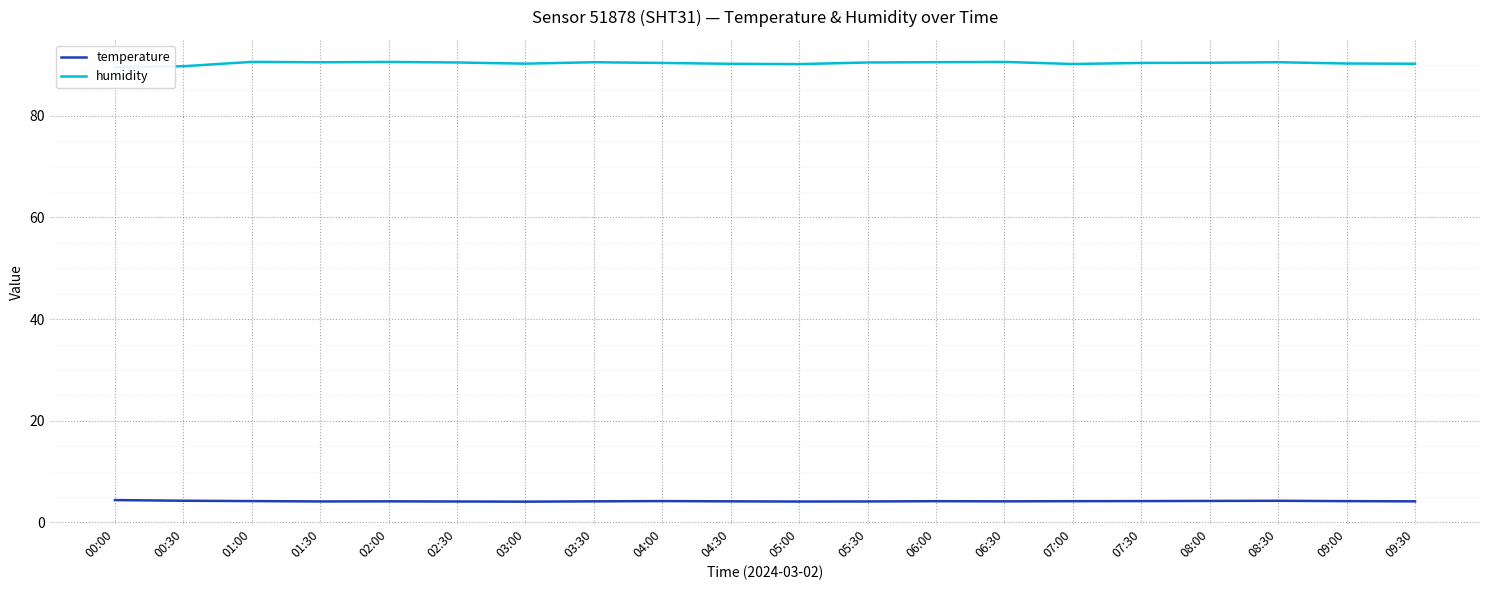

How many interior local valleys does the temperature series have?

4